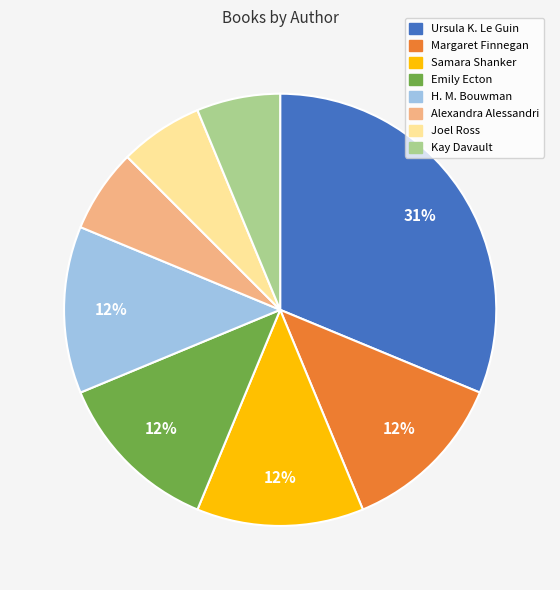

To the nearest percent, what is the average slice percentage?

12%